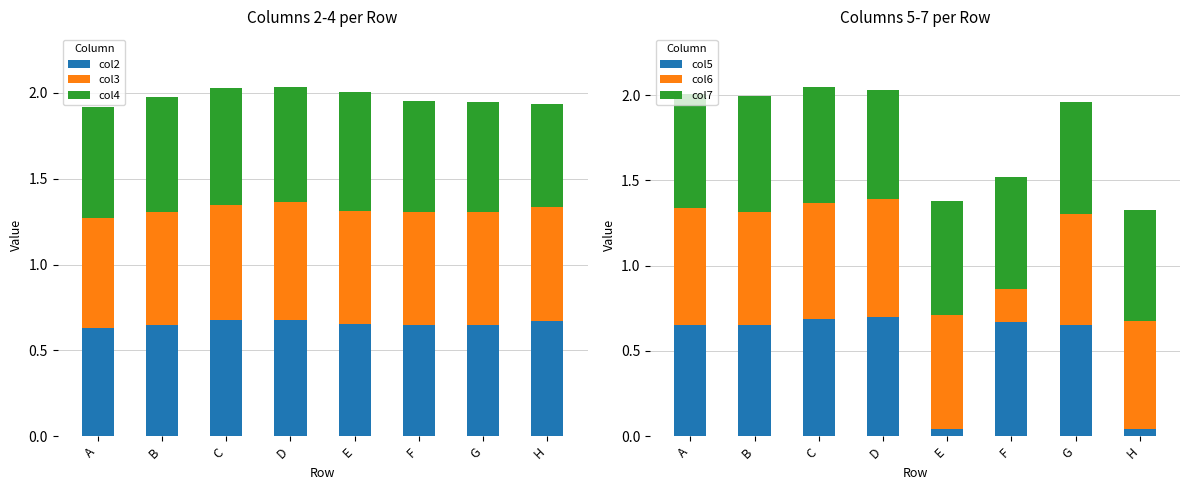

What is the sum of all col5 values?

4.1